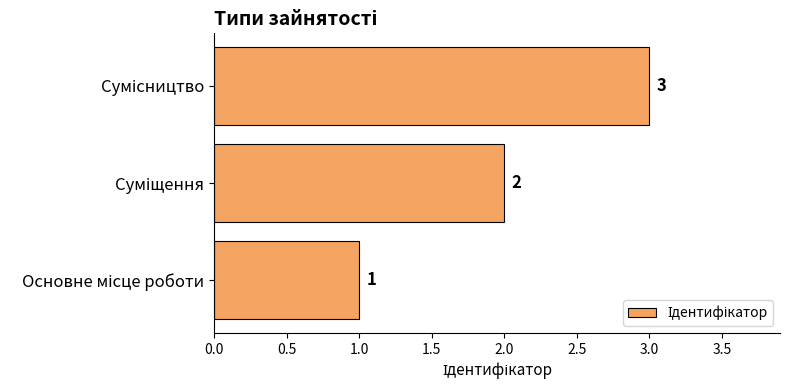

How many data points does each series have?

3